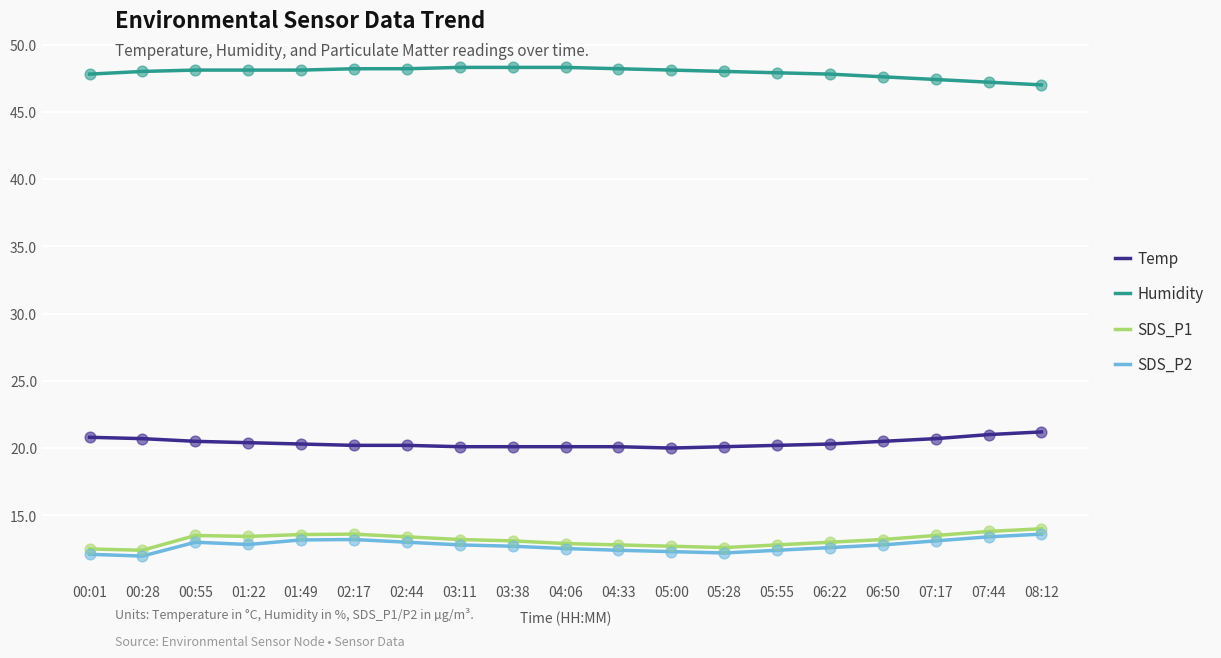

What is the spread (max minus min) of values at 02:17?

35.0